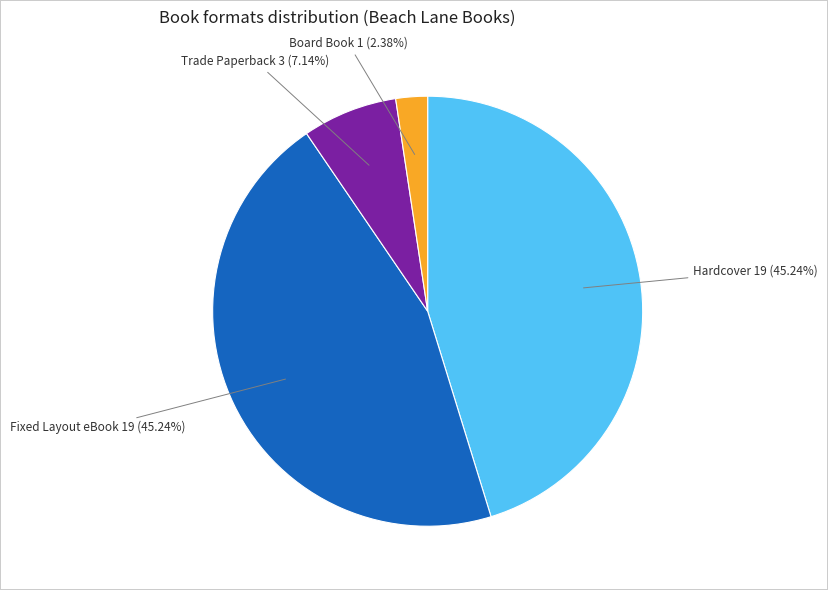

Combined, what portion of the pie is Board Book and Trade Paperback?

9.5%